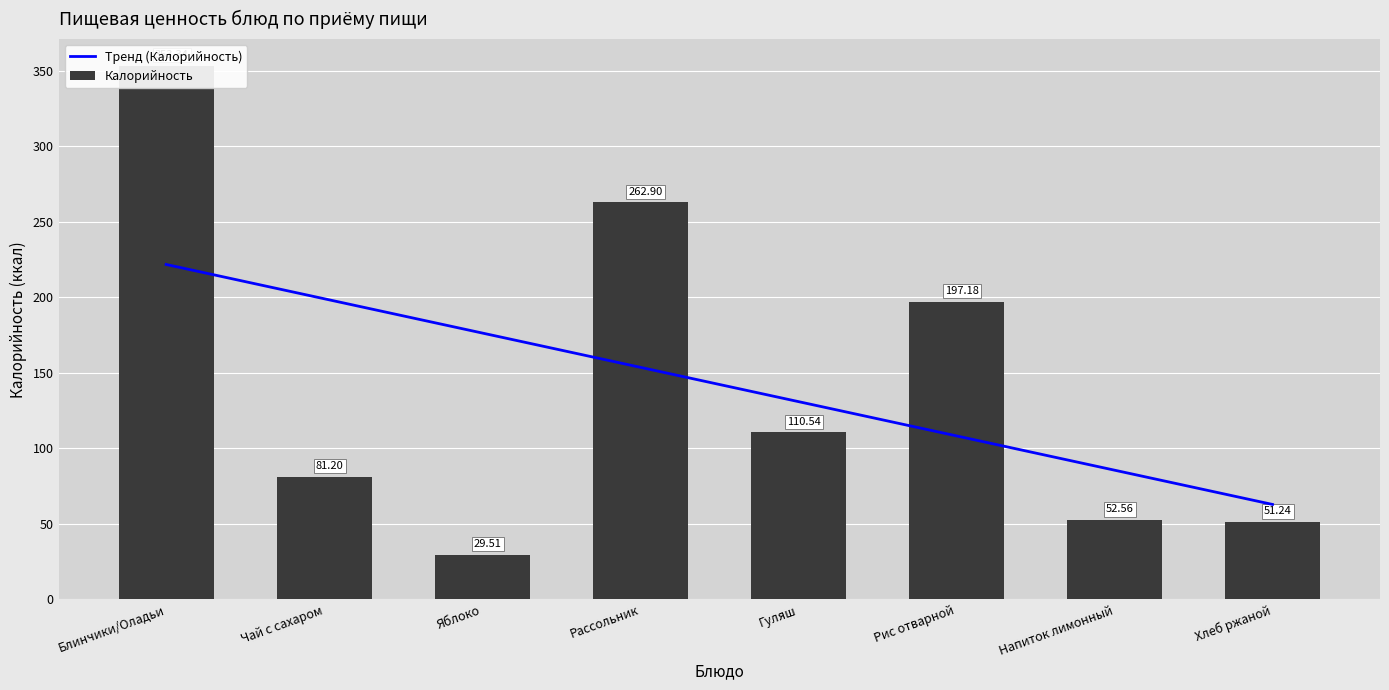

How many data points does each series have?

8